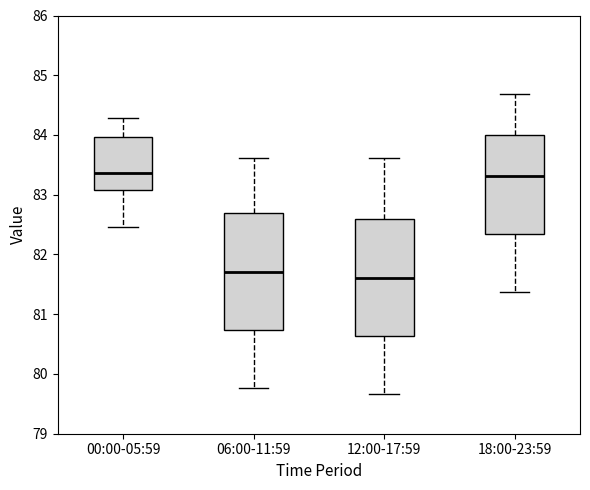

Where does the upper whisker of the box for 12:00-17:59 end on the y-axis? The values are not printed on the chart, so give them approximately, as read against the axis.

83.6